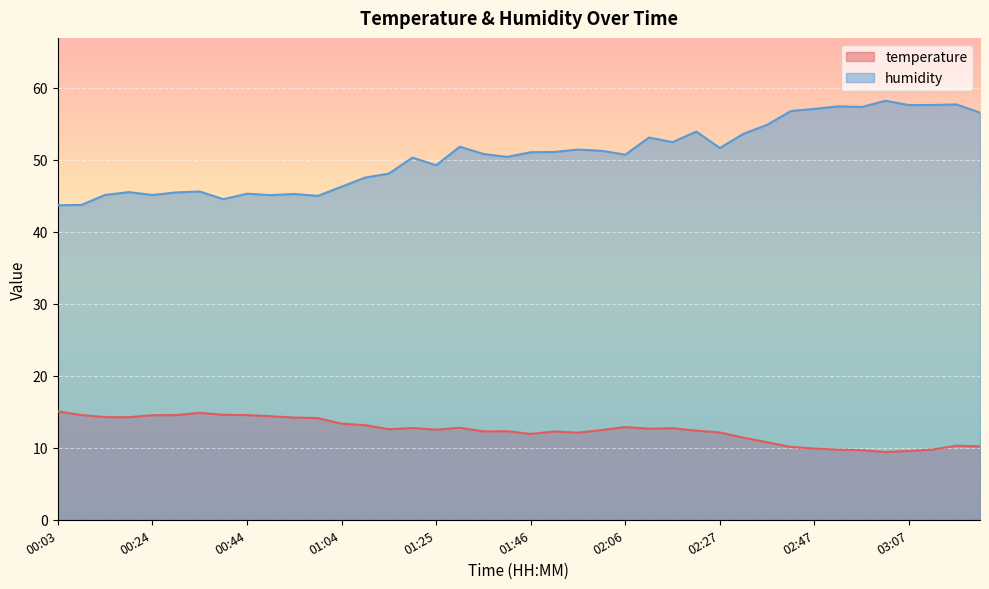

True or false: temperature has a value of 16.9 at 03:12.

False